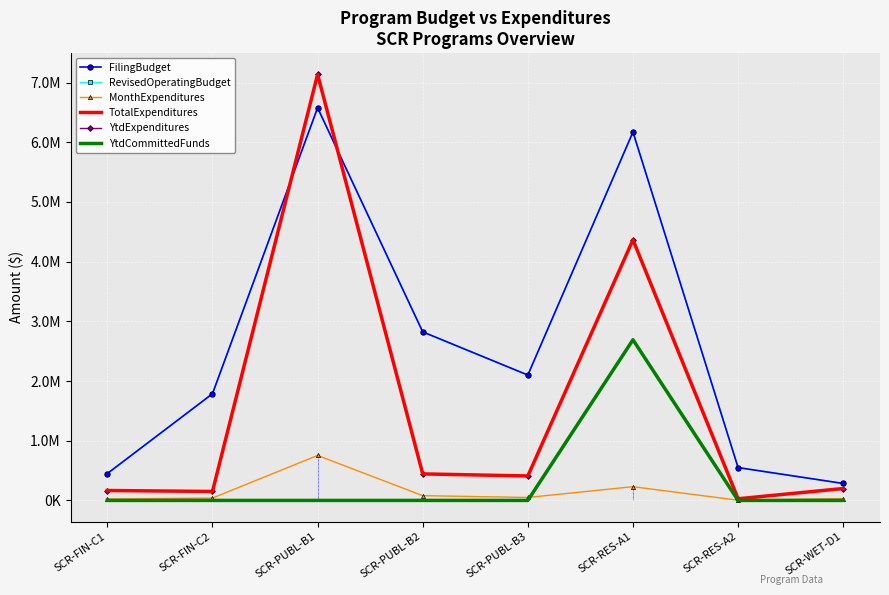

What is the difference between the RevisedOperatingBudget values at SCR-FIN-C2 and SCR-FIN-C1?

1337000